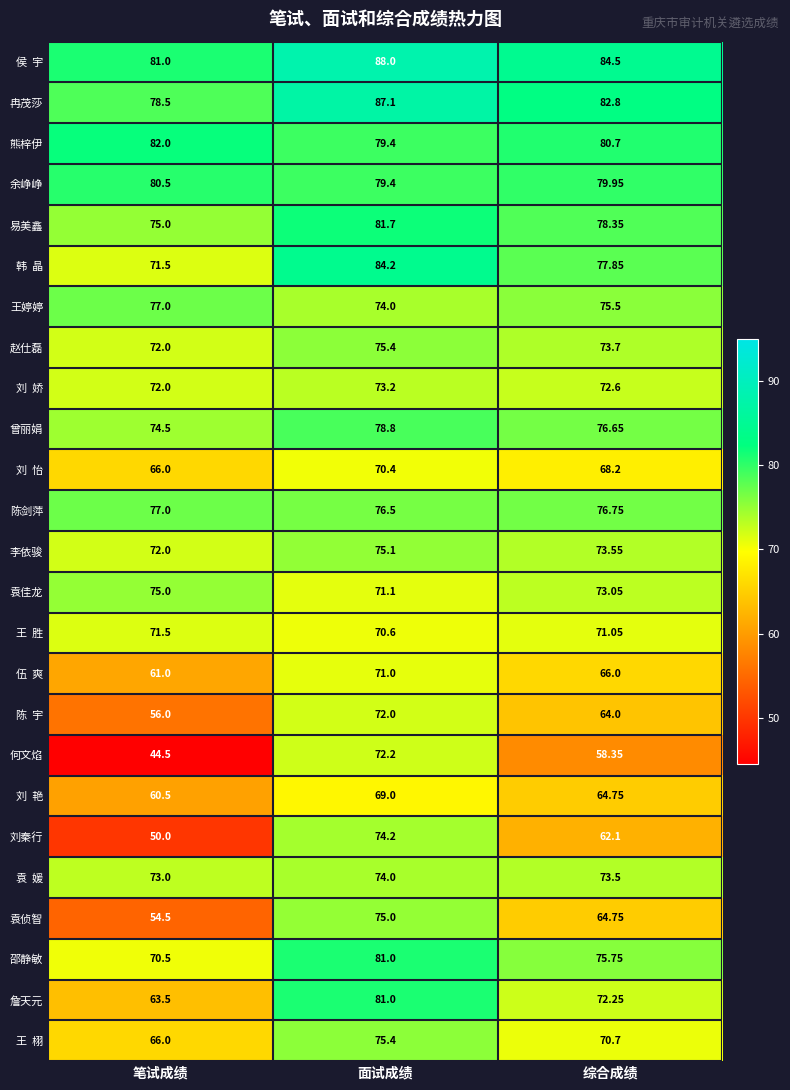

Which series has the widest spread of values?

何文焰